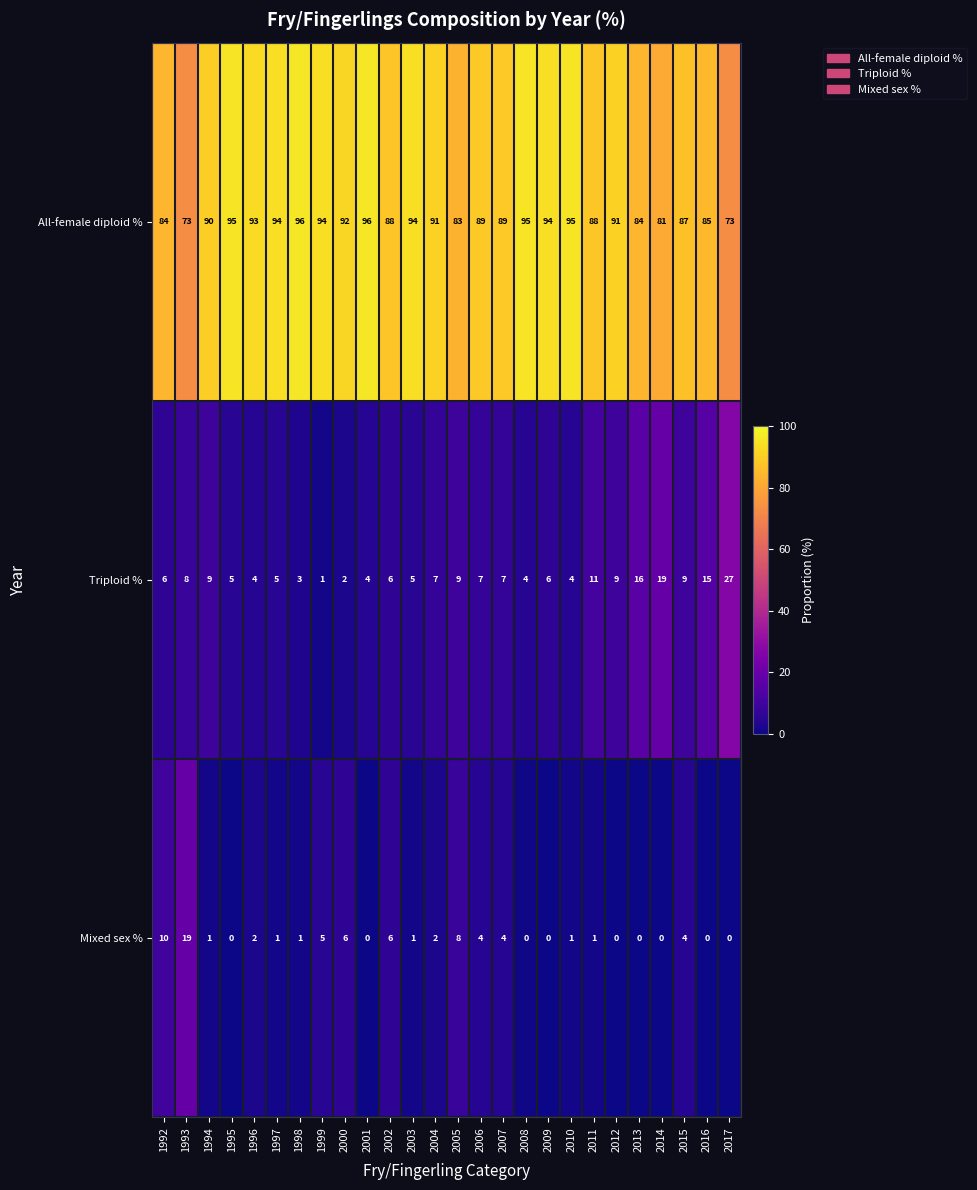

What is the total value across all series at 2000?

100